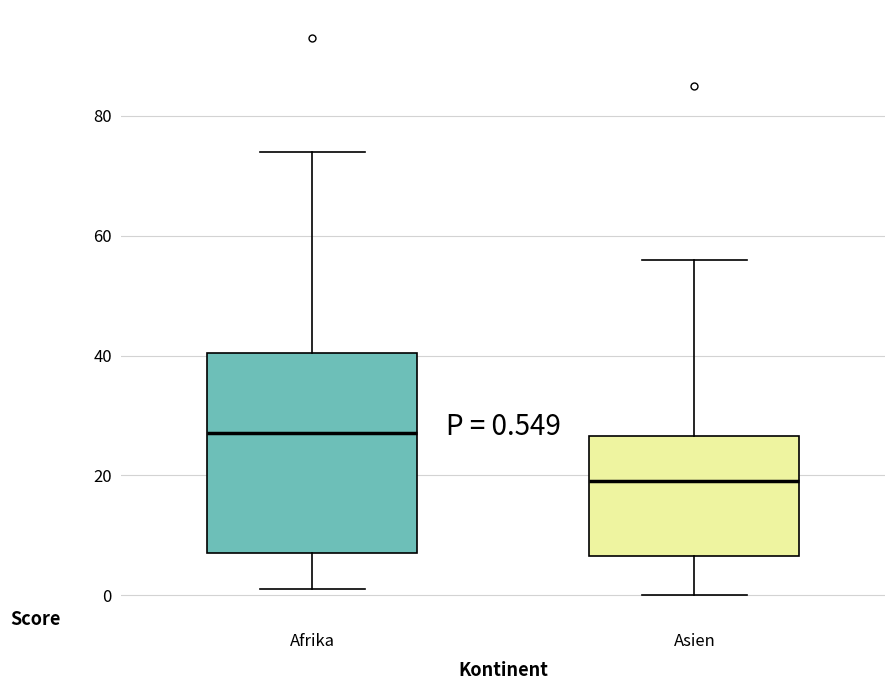

Which box is the tallest, from its lower edge to its upper edge?

Afrika